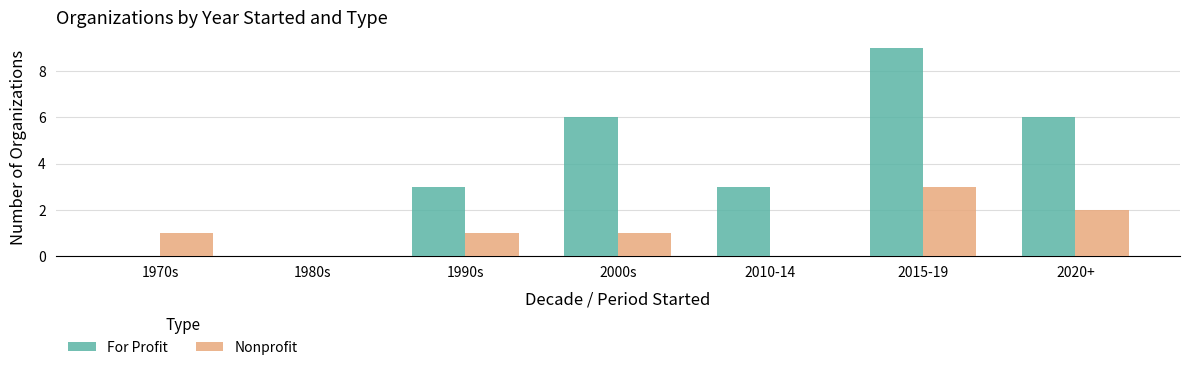

Reading left to right, list all the values displayed in this chart.

For Profit: 0	0	3	6	3	9	6
Nonprofit: 1	0	1	1	0	3	2